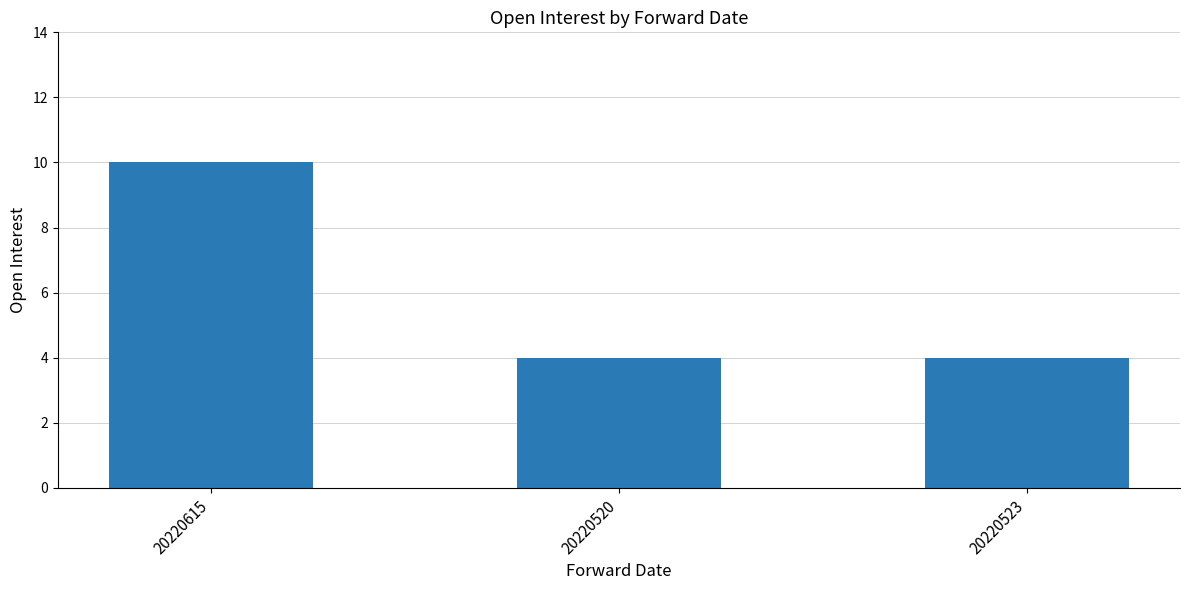

What is the sum of the values at 20220523 and 20220615?

14